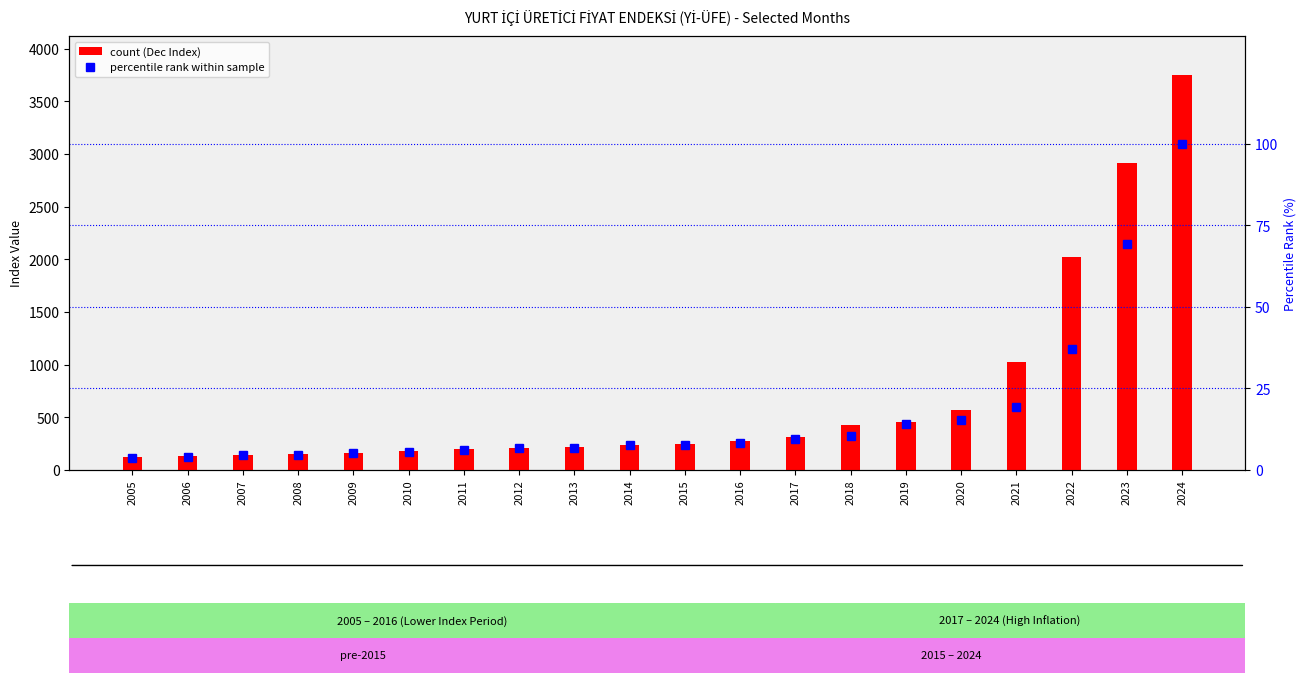

List the labels in order of Jan (percentile rank) value, smallest first.

2005, 2006, 2007, 2008, 2009, 2010, 2011, 2012, 2013, 2014, 2015, 2016, 2017, 2018, 2019, 2020, 2021, 2022, 2023, 2024